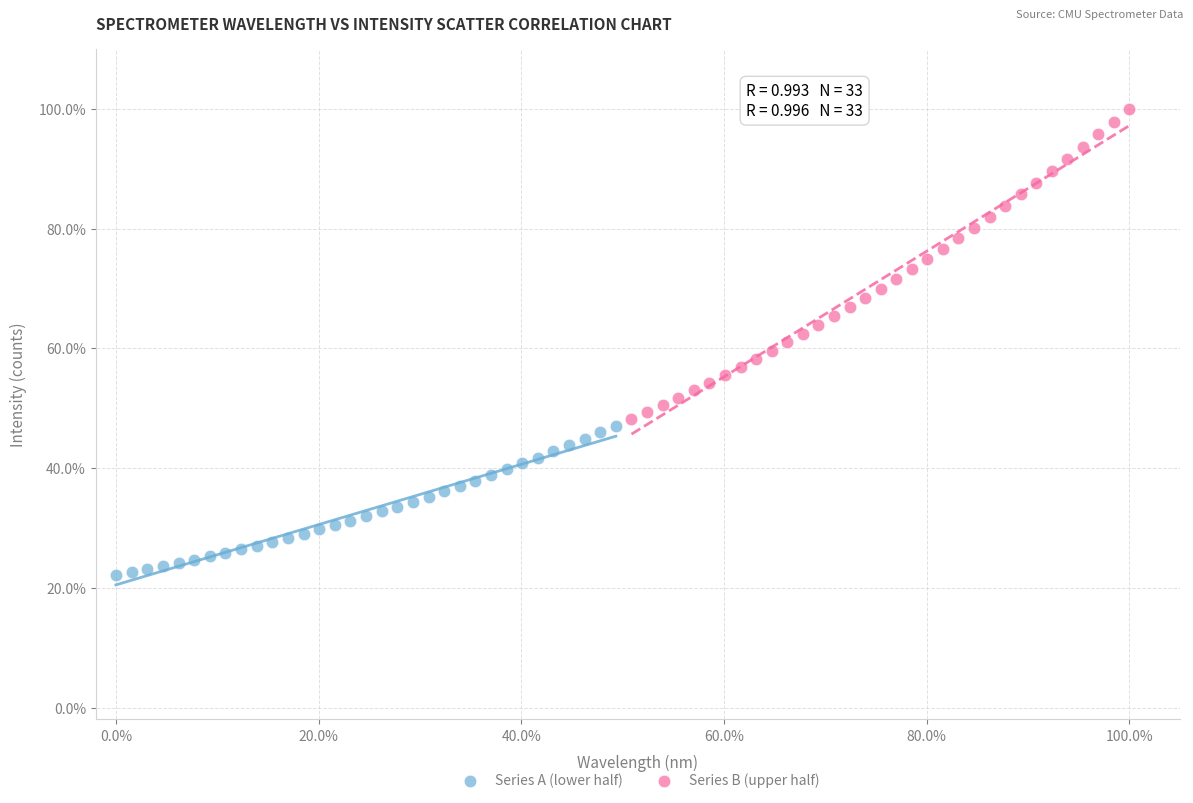

What are all the series names shown in the legend?

Series A (lower half), Series B (upper half)